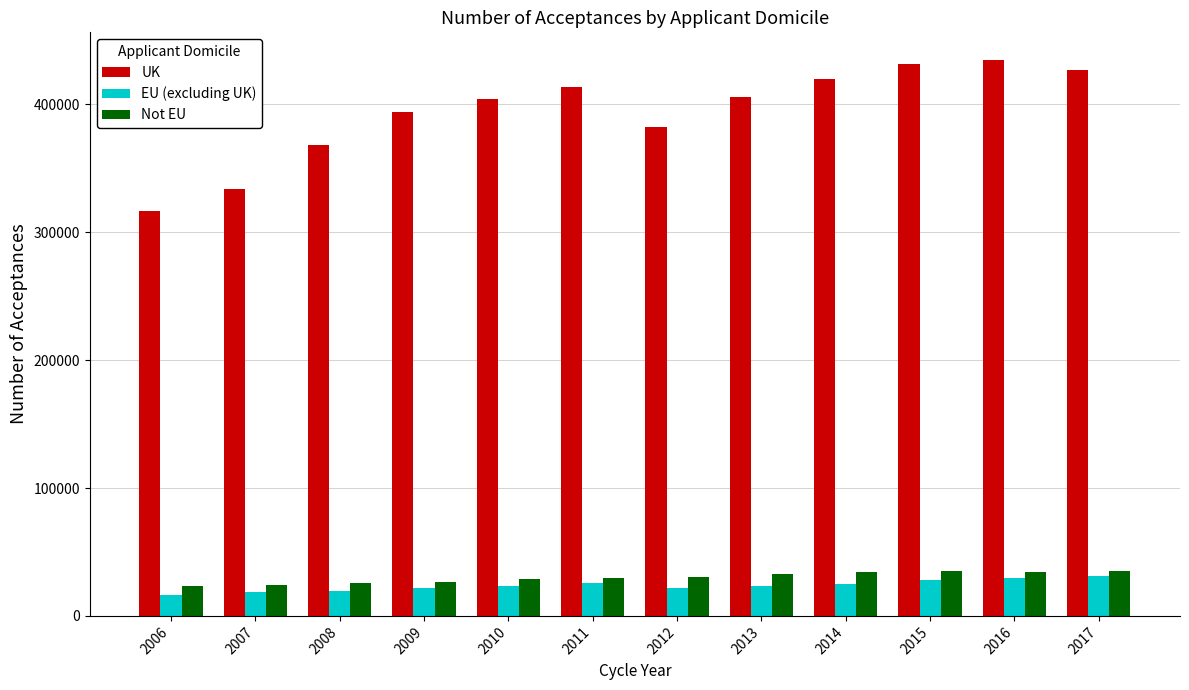

Does the chart contain stacked bars?

No